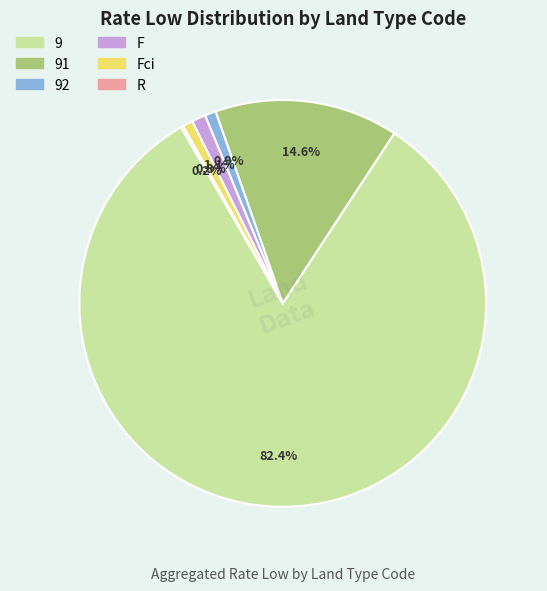

Which slice is the largest?

9